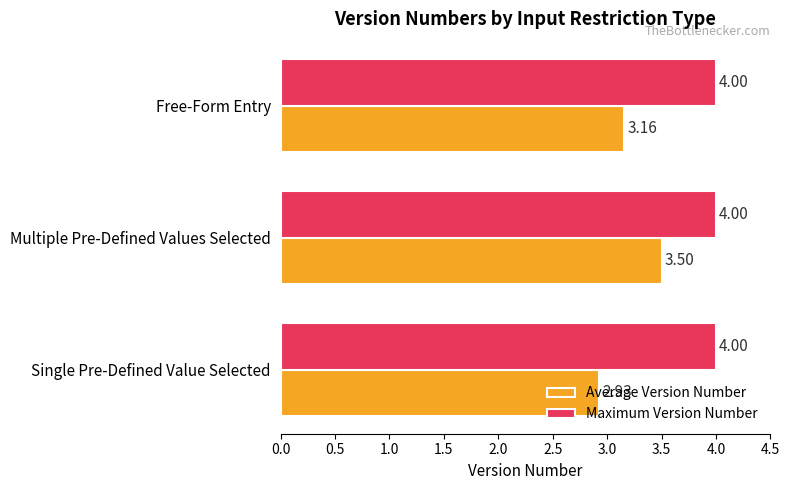

What is the sum of all Average Version Number values?

9.6